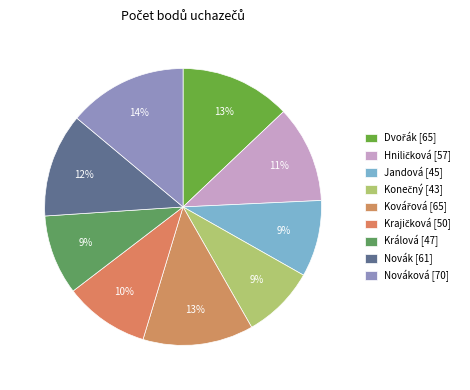

Is there a majority slice in this chart?

No